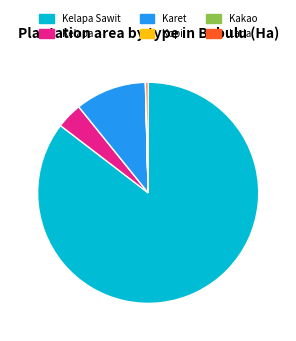

Which slice represents more than half of the pie?

Kelapa Sawit